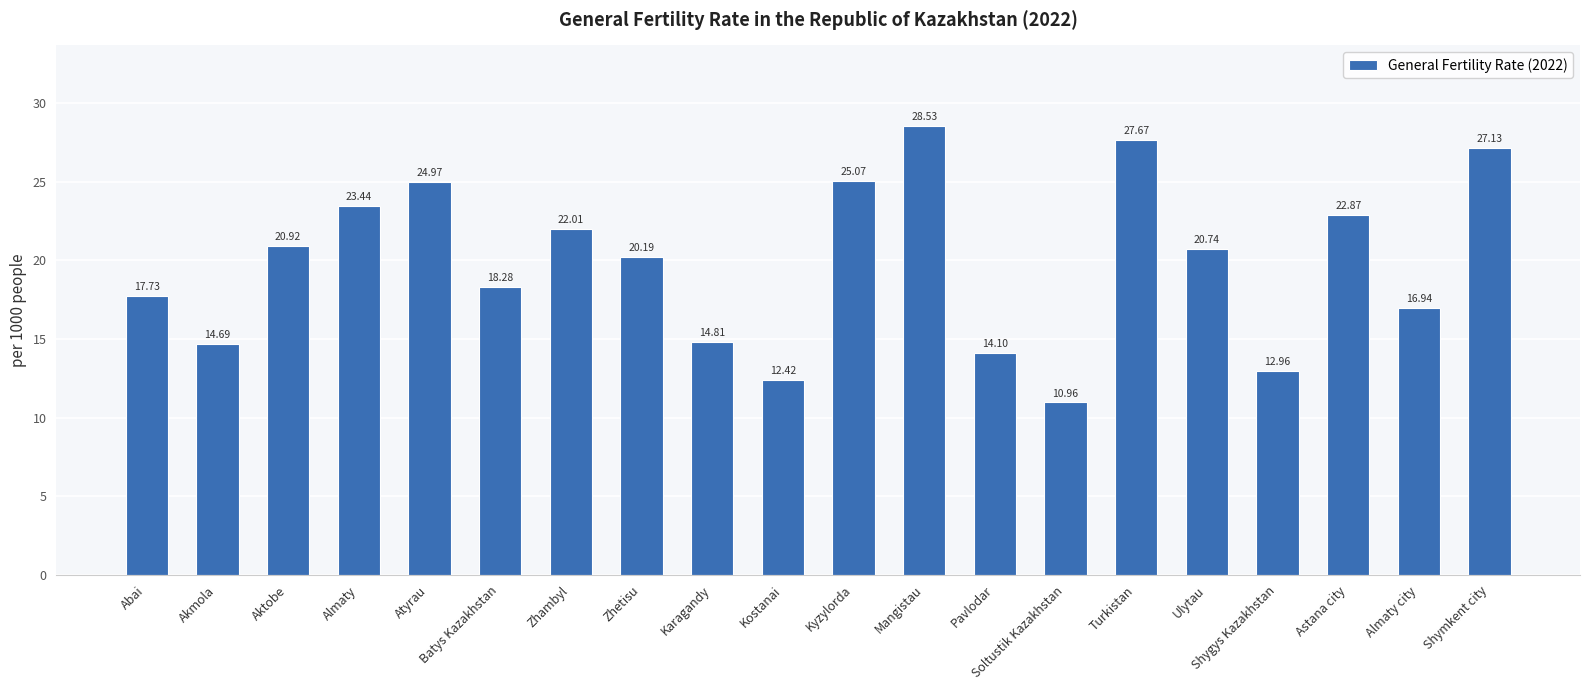

What is the change in value from Zhetisu to Kostanai?

-7.8